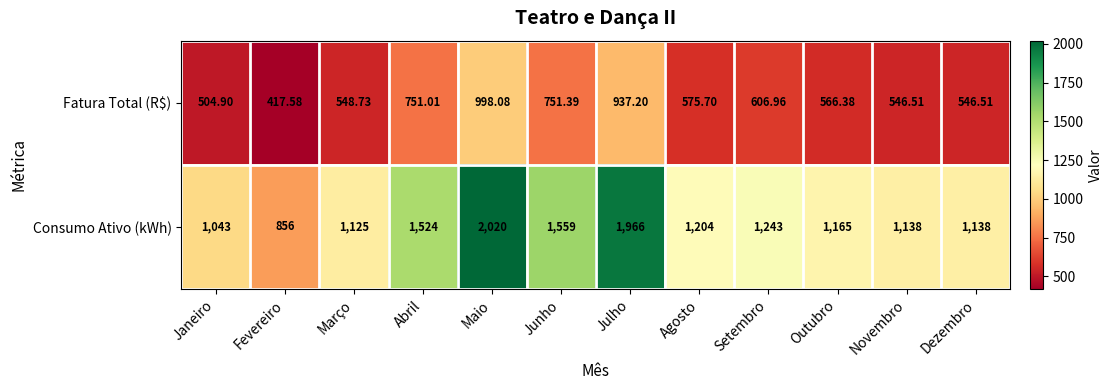

At which category is the sum across all series the highest?

Maio